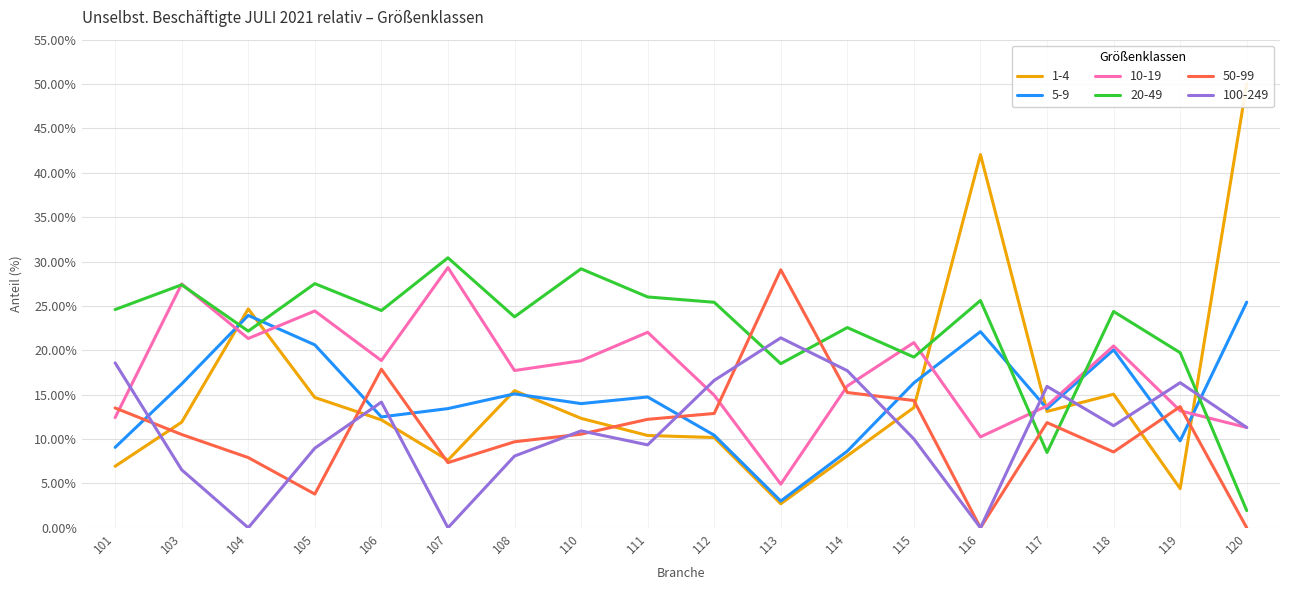

Is the value of 10-19 at 111 greater than the value of 20-49 at 115?

Yes